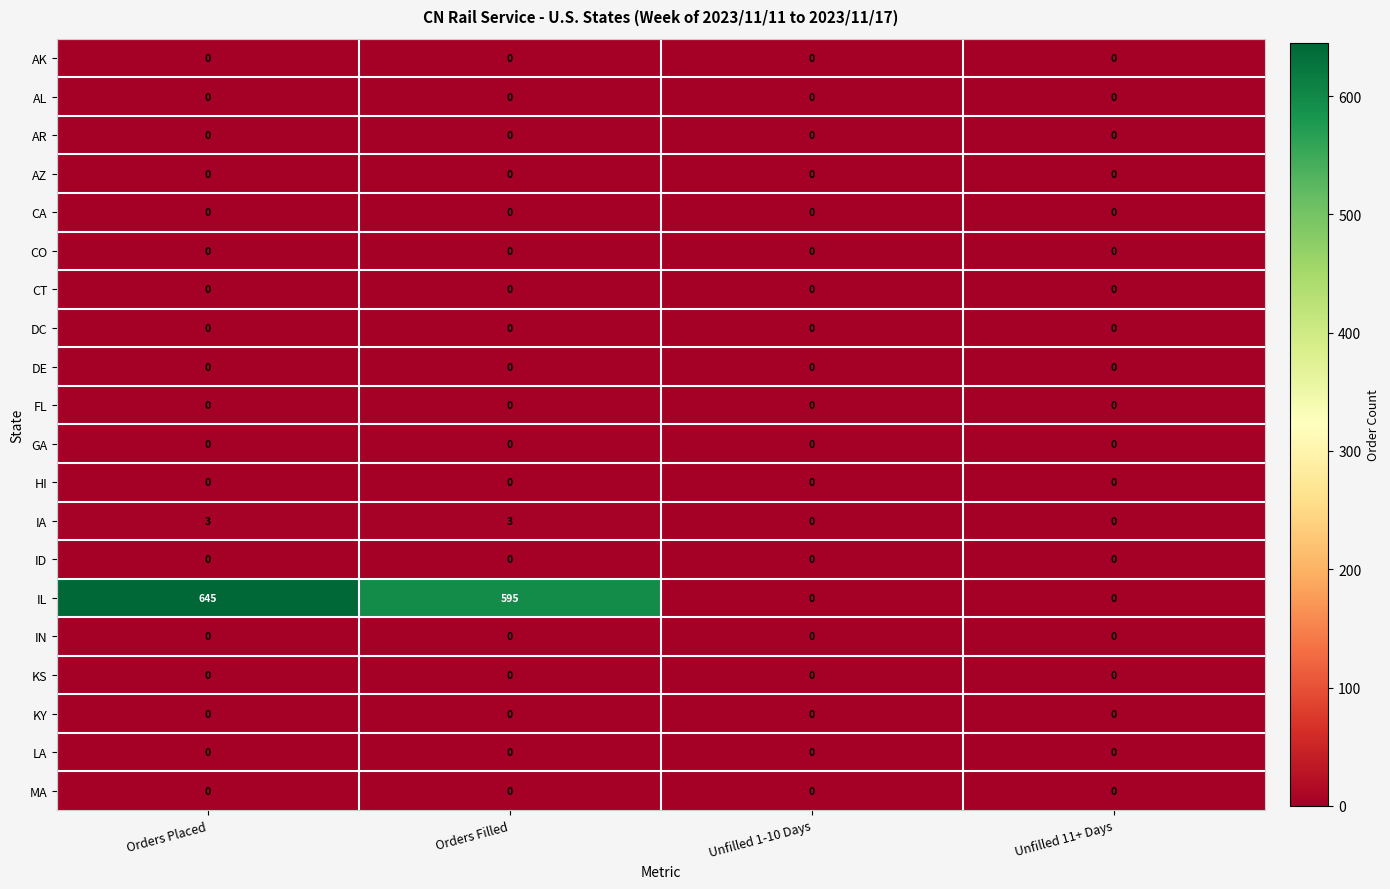

Which category has the highest value across all series?

Orders Placed